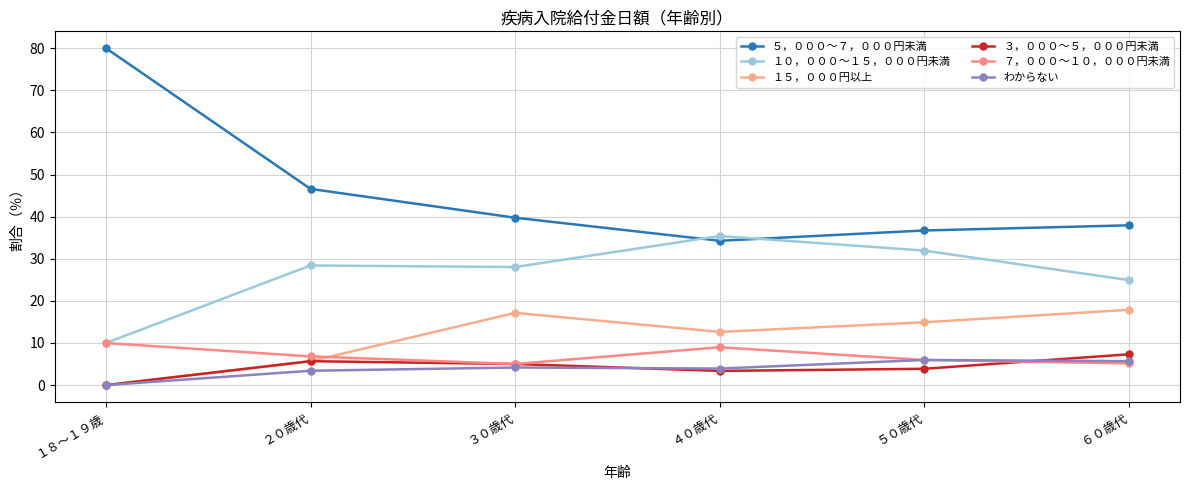

Which series has the largest total across all categories?

５，０００～７，０００円未満